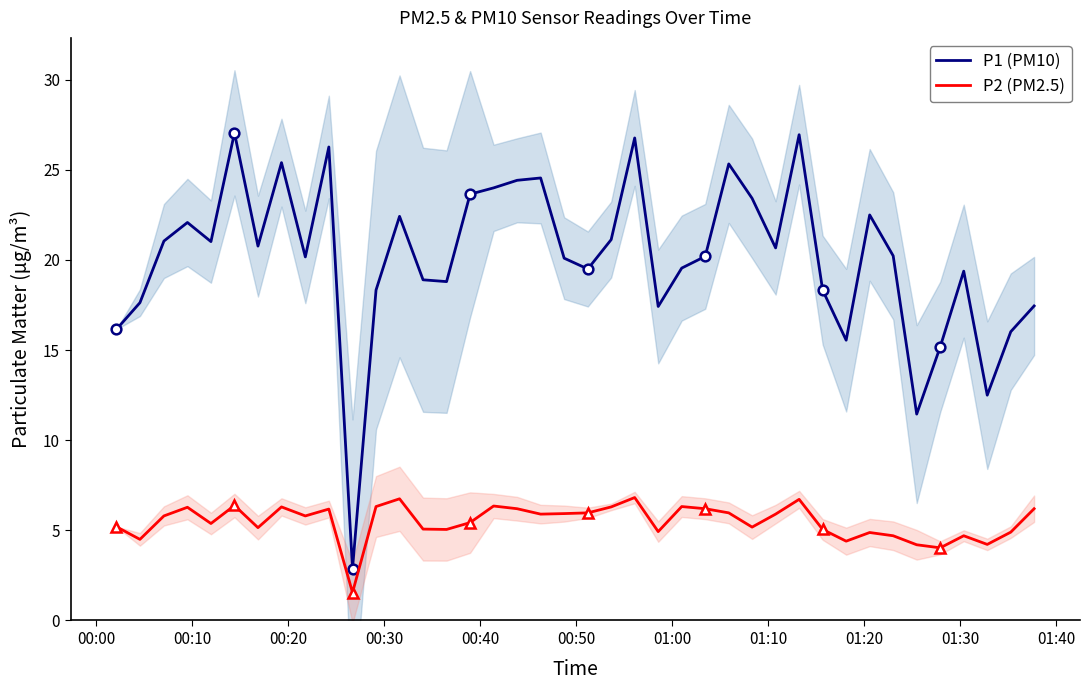

True or false: P2 (PM2.5) and P1 (PM10) intersect in this chart.

False